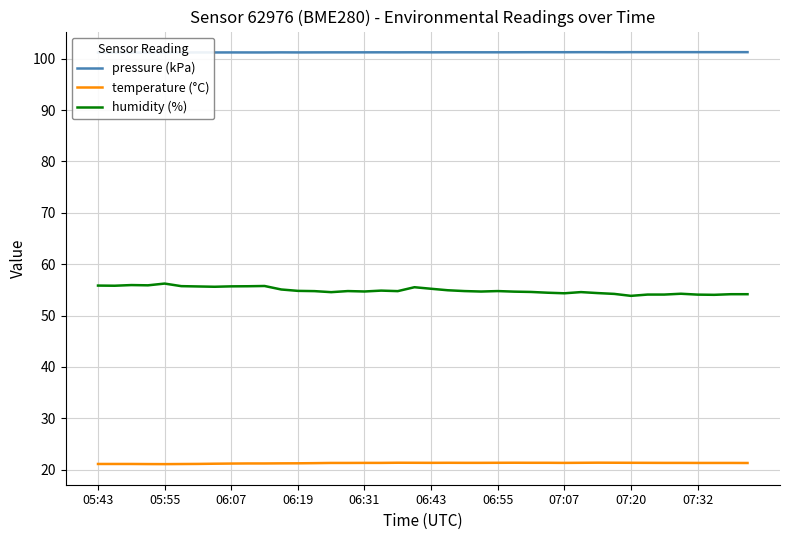

True or false: temperature (°C) and humidity (%) intersect in this chart.

False